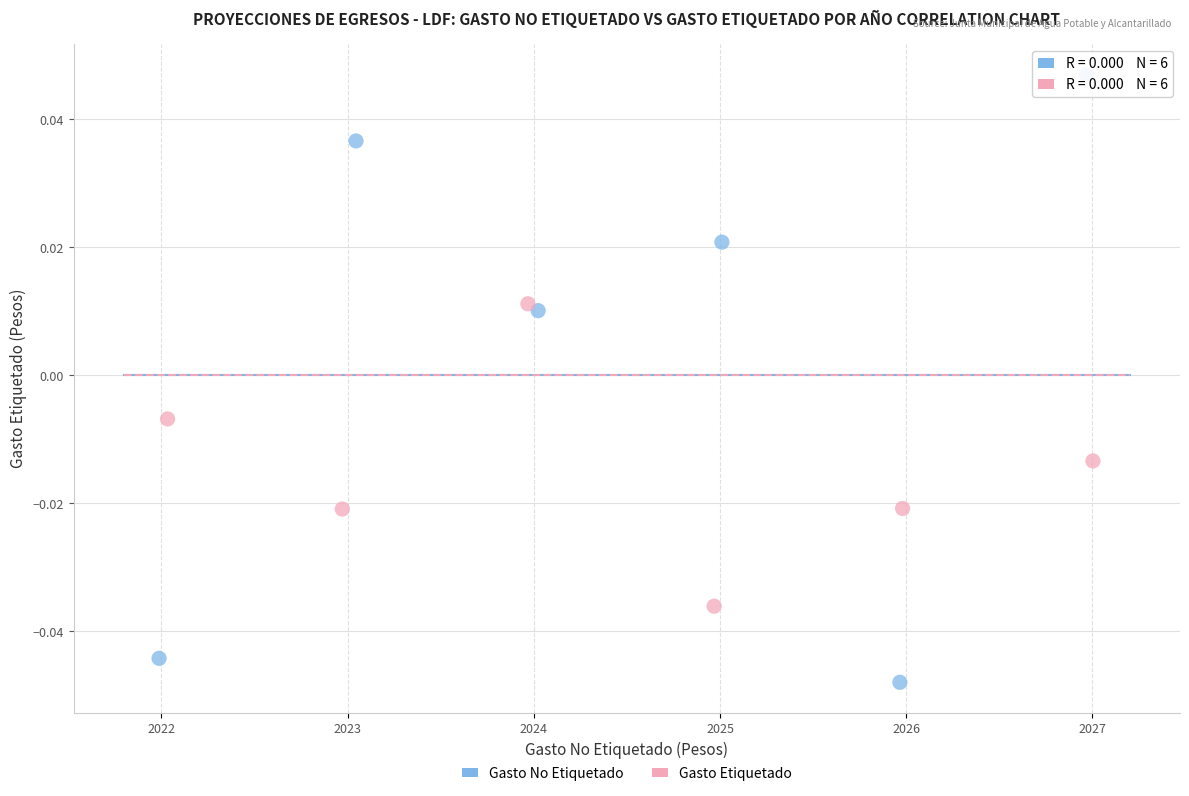

Which series reaches the maximum Y coordinate?

Gasto No Etiquetado